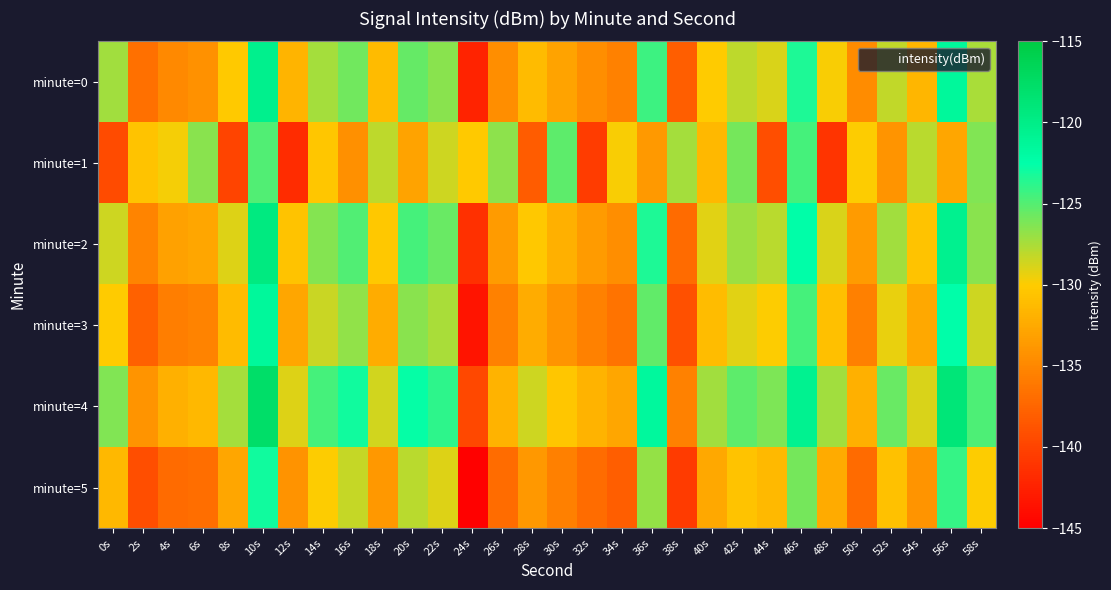

Reading right to left, list all the values displayed in this chart.

minute=0: 58s=-127.5	56s=-121.5	54s=-131.5	52s=-128.2	50s=-134.6	48s=-129.9	46s=-123.4	44s=-128.9	42s=-128.1	40s=-130.1	38s=-138.0	36s=-124.3	34s=-135.5	32s=-134.5	30s=-133.0	28s=-131.2	26s=-134.5	24s=-142.3	22s=-126.5	20s=-125.4	18s=-131.3	16s=-125.8	14s=-127.4	12s=-131.7	10s=-120.4	8s=-130.1	6s=-134.3	4s=-134.8	2s=-136.8	0s=-127.3
minute=1: 58s=-126.3	56s=-132.8	54s=-127.9	52s=-134.0	50s=-130.0	48s=-141.1	46s=-124.6	44s=-139.2	42s=-126.0	40s=-131.5	38s=-127.4	36s=-133.7	34s=-129.8	32s=-140.5	30s=-125.3	28s=-138.1	26s=-126.7	24s=-130.2	22s=-128.5	20s=-133.0	18s=-128.1	16s=-134.4	14s=-130.4	12s=-141.6	10s=-124.9	8s=-139.8	6s=-126.5	4s=-129.7	2s=-130.7	0s=-139.4
minute=2: 58s=-126.5	56s=-120.6	54s=-130.6	52s=-127.3	50s=-133.6	48s=-128.9	46s=-122.5	44s=-127.9	42s=-127.1	40s=-129.1	38s=-137.1	36s=-123.4	34s=-134.5	32s=-133.6	30s=-132.1	28s=-130.3	26s=-133.6	24s=-141.4	22s=-125.6	20s=-124.5	18s=-130.3	16s=-124.9	14s=-126.4	12s=-130.7	10s=-119.5	8s=-129.0	6s=-132.8	4s=-133.1	2s=-135.2	0s=-128.5
minute=3: 58s=-128.5	56s=-122.6	54s=-132.6	52s=-129.3	50s=-135.6	48s=-130.9	46s=-124.5	44s=-129.9	42s=-129.1	40s=-131.1	38s=-139.1	36s=-125.4	34s=-136.5	32s=-135.5	30s=-134.1	28s=-132.3	26s=-135.5	24s=-143.4	22s=-127.5	20s=-126.5	18s=-132.3	16s=-126.8	14s=-128.4	12s=-132.7	10s=-121.5	8s=-131.2	6s=-135.3	4s=-135.7	2s=-137.8	0s=-130.1
minute=4: 58s=-124.8	56s=-118.9	54s=-128.9	52s=-125.6	50s=-132.0	48s=-127.2	46s=-120.7	44s=-126.2	42s=-125.3	40s=-127.3	38s=-135.4	36s=-121.6	34s=-132.7	32s=-131.8	30s=-130.4	28s=-128.5	26s=-131.8	24s=-139.7	22s=-123.8	20s=-122.7	18s=-128.6	16s=-123.0	14s=-124.6	12s=-129.0	10s=-117.7	8s=-127.4	6s=-131.5	4s=-132.0	2s=-134.0	0s=-126.3
minute=5: 58s=-129.9	56s=-124.1	54s=-134.1	52s=-130.8	50s=-137.1	48s=-132.4	46s=-126.0	44s=-131.4	42s=-130.6	40s=-132.6	38s=-140.6	36s=-126.9	34s=-138.0	32s=-137.0	30s=-135.6	28s=-133.8	26s=-137.0	24s=-144.8	22s=-129.0	20s=-128.0	18s=-133.8	16s=-128.3	14s=-129.9	12s=-134.2	10s=-123.0	8s=-132.7	6s=-136.8	4s=-137.1	2s=-139.2	0s=-131.5